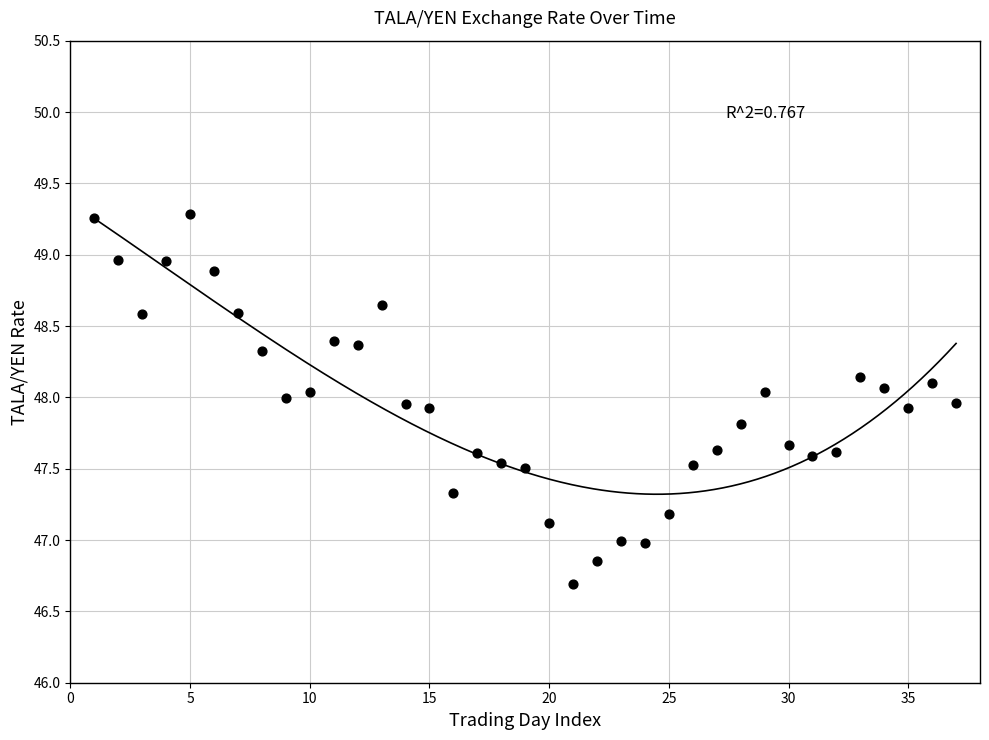

What is the range of Y values (max minus min)?

2.6